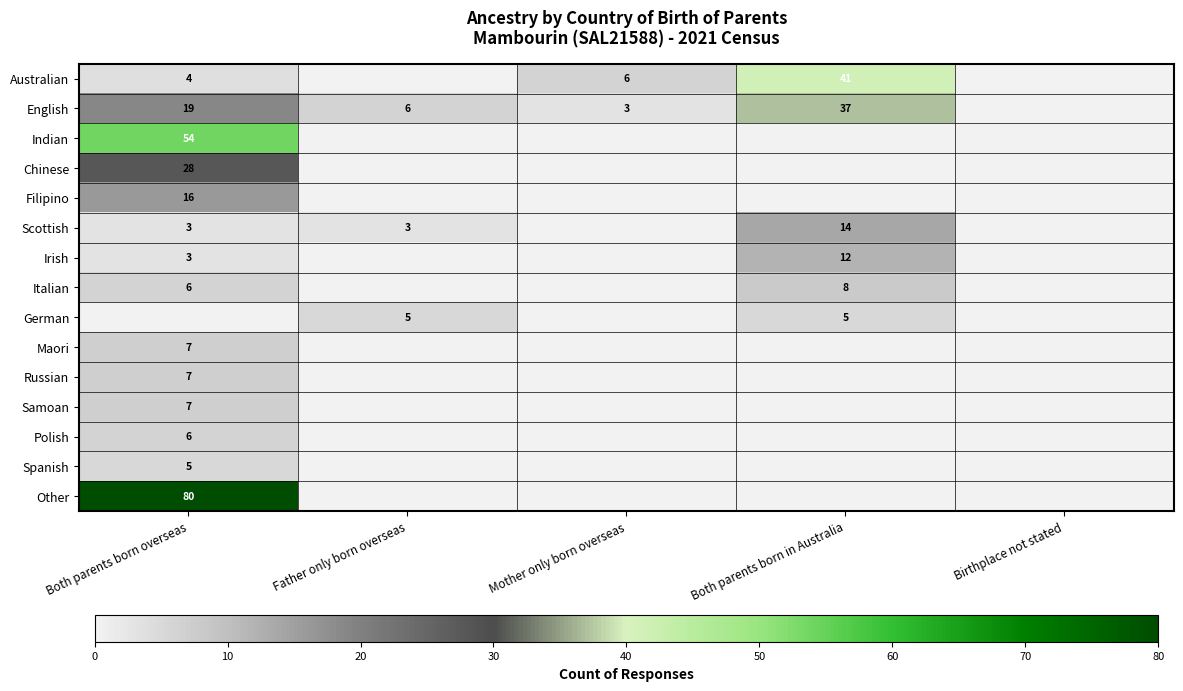

True or false: Chinese has a value of 37 at Both parents born overseas.

False